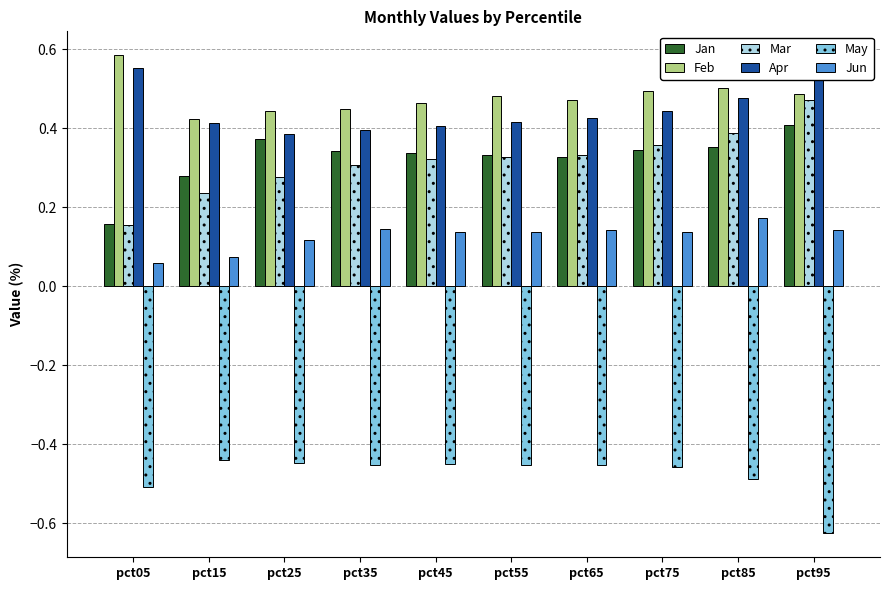

Reading left to right, list all the values displayed in this chart.

Jan: 0.2	0.3	0.4	0.3	0.3	0.3	0.3	0.3	0.4	0.4
Feb: 0.6	0.4	0.4	0.4	0.5	0.5	0.5	0.5	0.5	0.5
Mar: 0.2	0.2	0.3	0.3	0.3	0.3	0.3	0.4	0.4	0.5
Apr: 0.6	0.4	0.4	0.4	0.4	0.4	0.4	0.4	0.5	0.6
May: -0.5	-0.4	-0.4	-0.5	-0.4	-0.5	-0.5	-0.5	-0.5	-0.6
Jun: 0.1	0.1	0.1	0.1	0.1	0.1	0.1	0.1	0.2	0.1